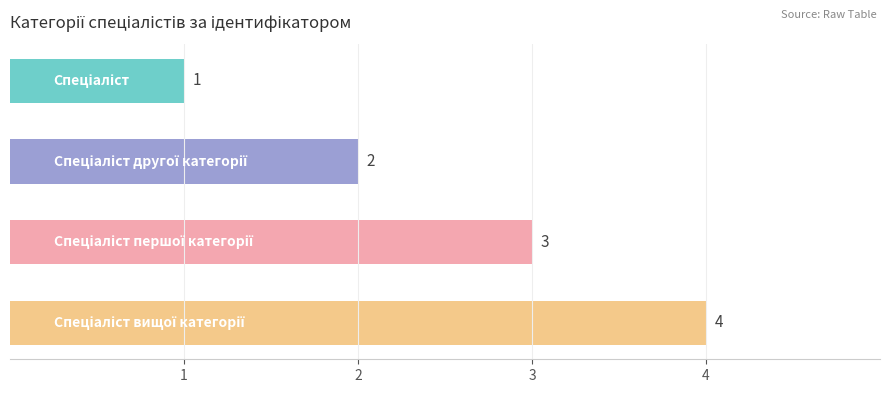

What is the minimum value shown in the chart?

1